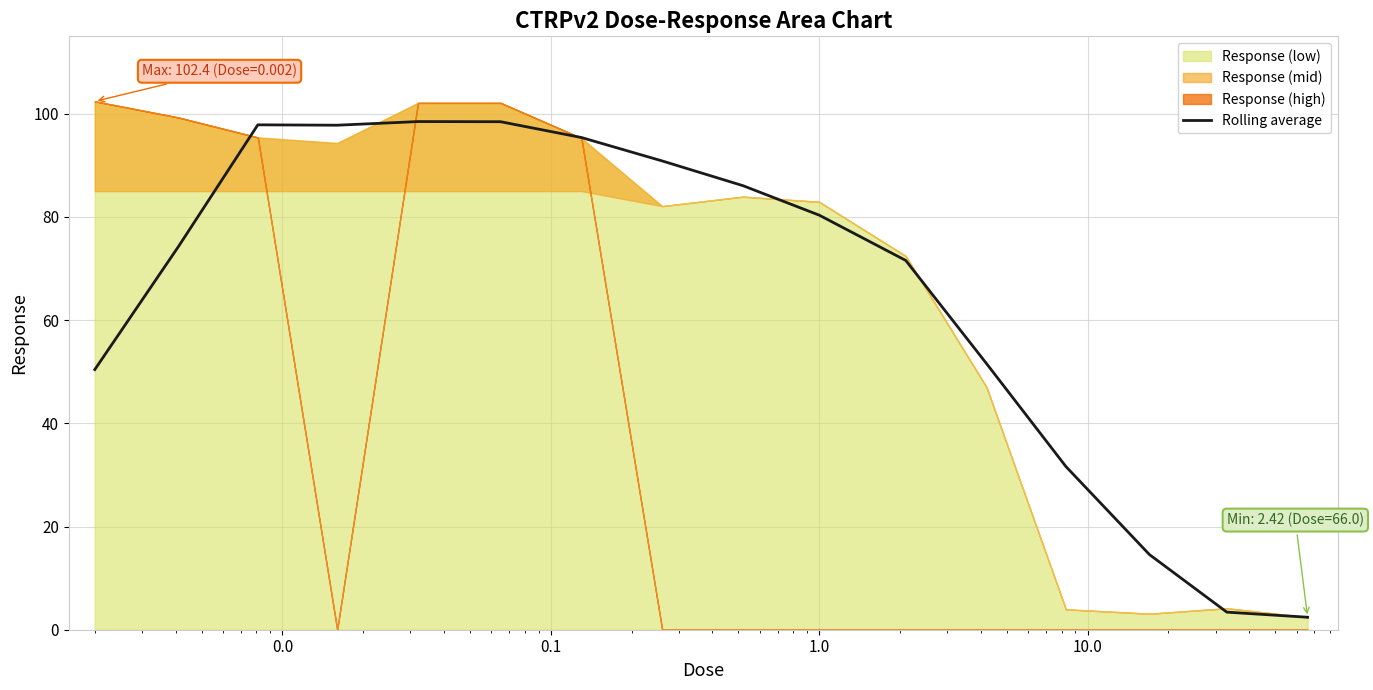

True or false: the data has more than 1 interior local peaks.

True